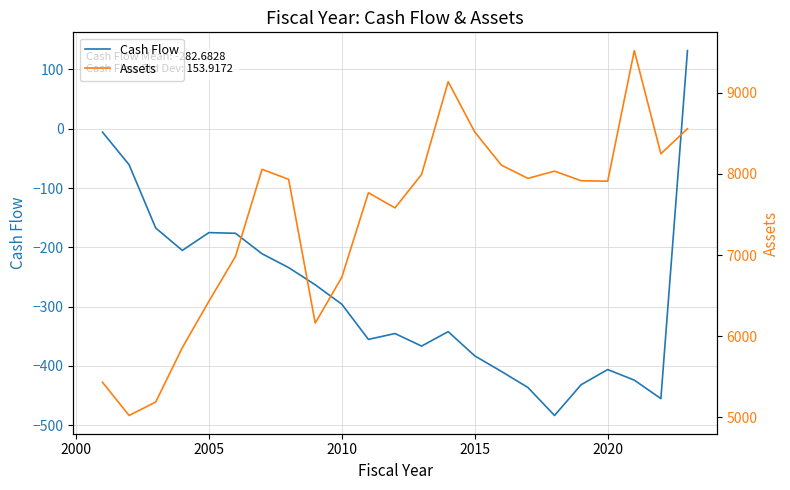

The value of Cash Flow at 2005 is -288.2. True or false?

False